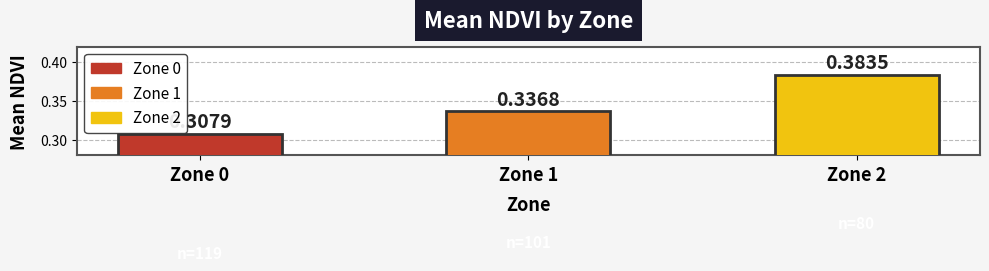

Between Zone 1 and Zone 0, which is larger?

Zone 1